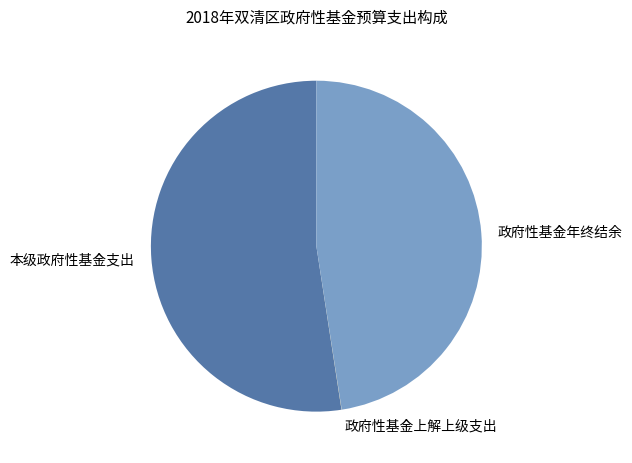

What is the largest slice in the pie chart?

本级政府性基金支出